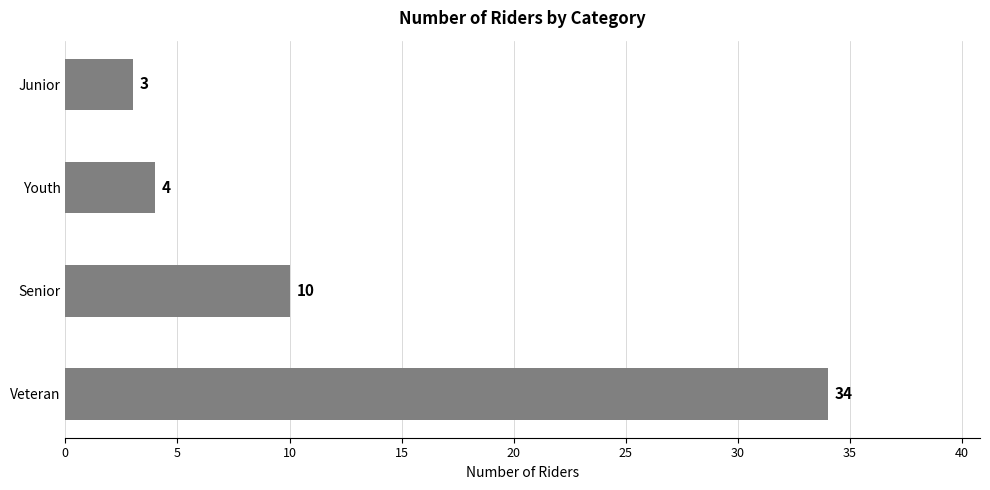

Between Senior and Junior, which is larger?

Senior